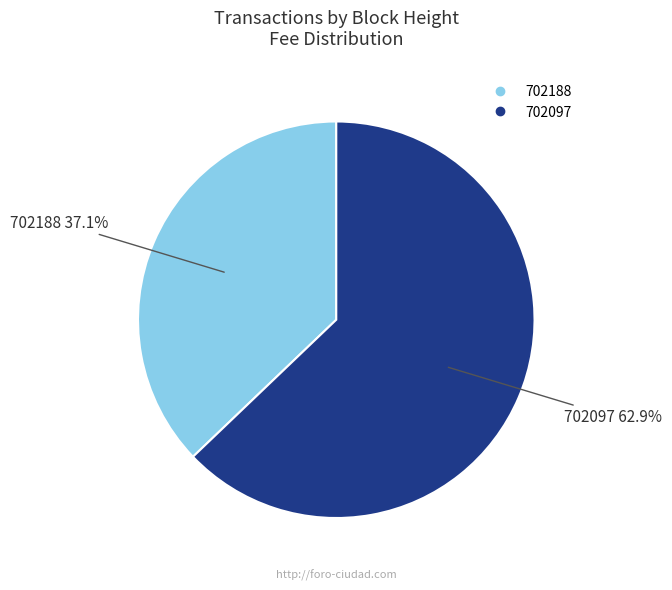

To the nearest percent, what is the average slice percentage?

50%